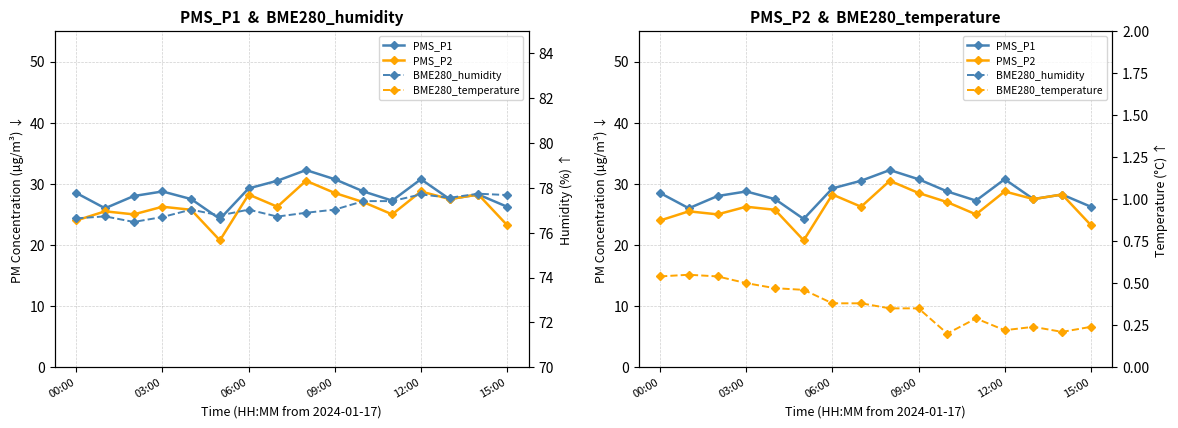

At which label is BME280_temperature closest to 0?

10